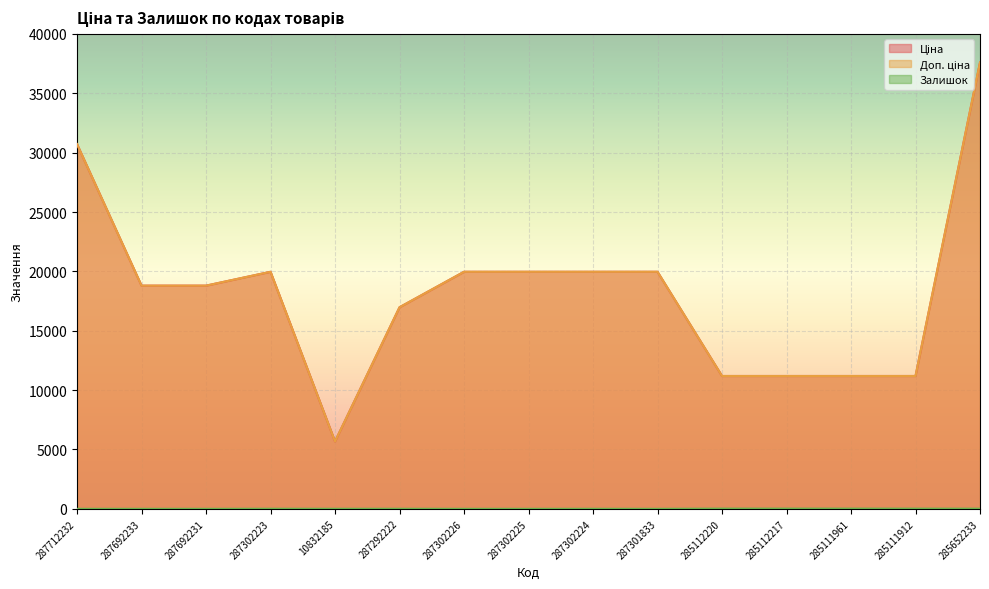

How many values in the Залишок series are below 4?

7